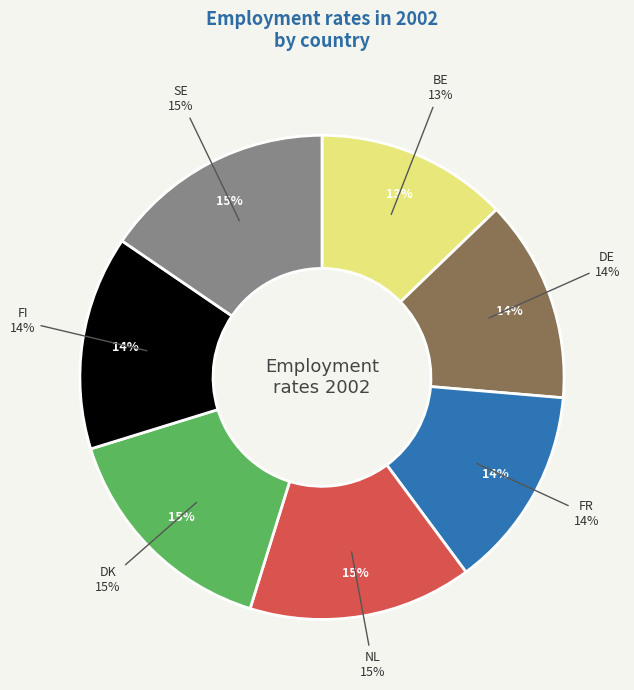

Is it true that DK is 30% of the pie?

False